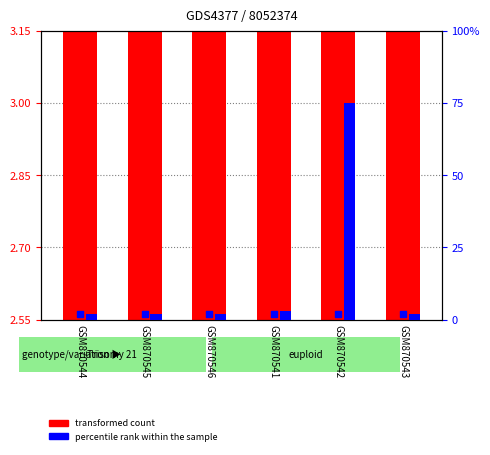

What is the total value across all series at GSM870542?

89.3